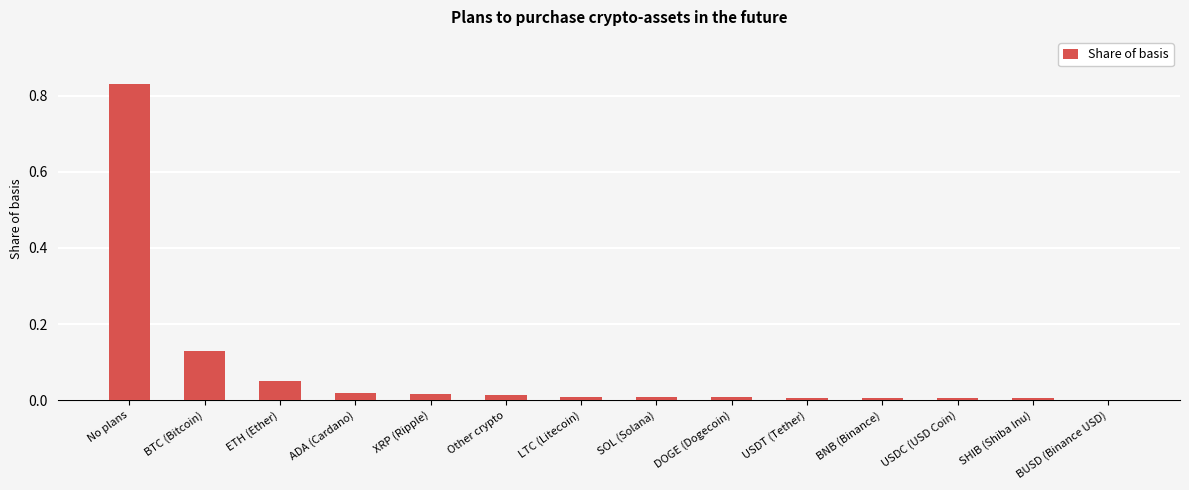

Is it true that the value at BUSD (Binance USD) is 0.0?

True